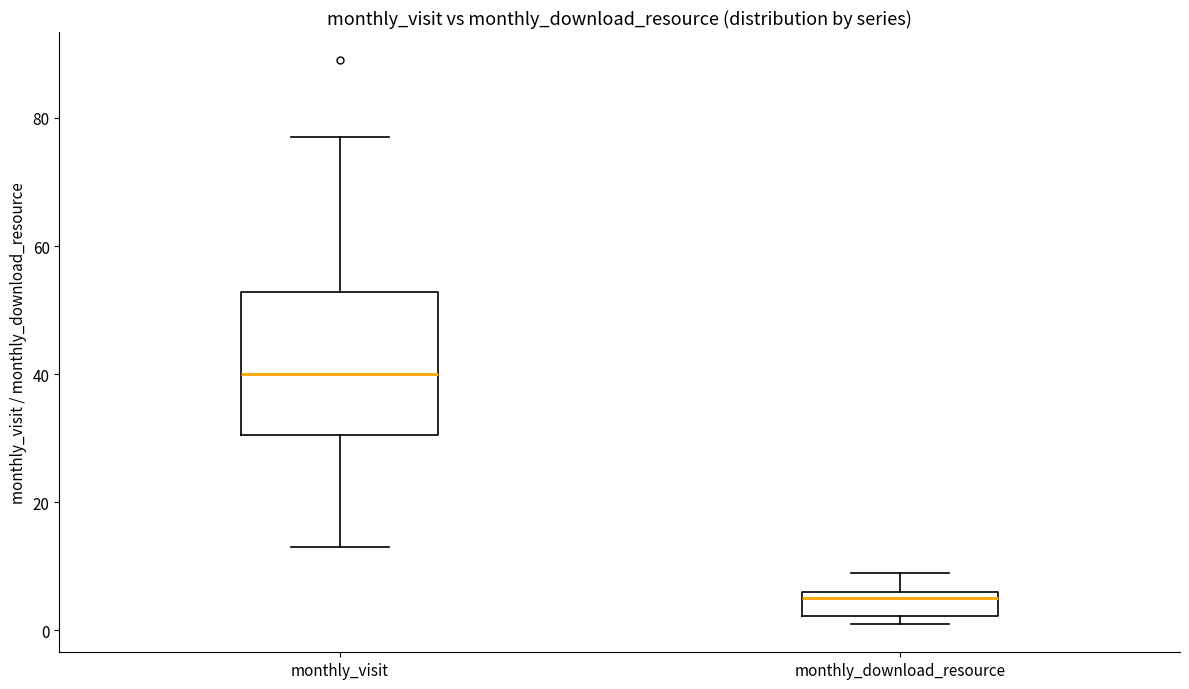

Which box's median line is the lowest?

monthly_download_resource